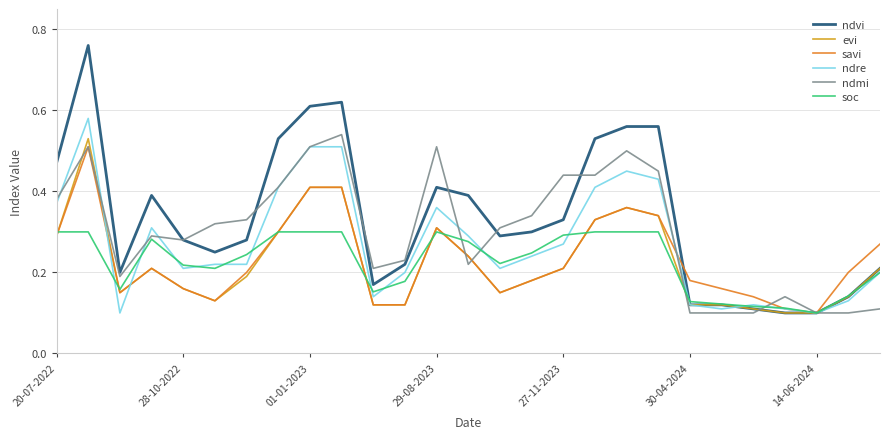

At how many categories does at least one series exceed 0?

27